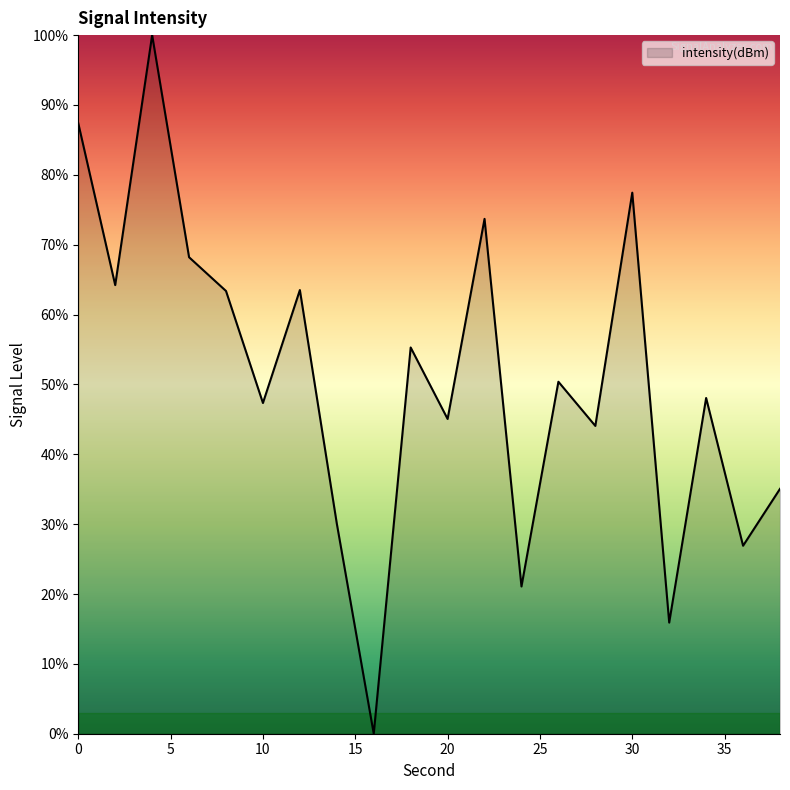

What is the maximum value shown in the chart?

100.0